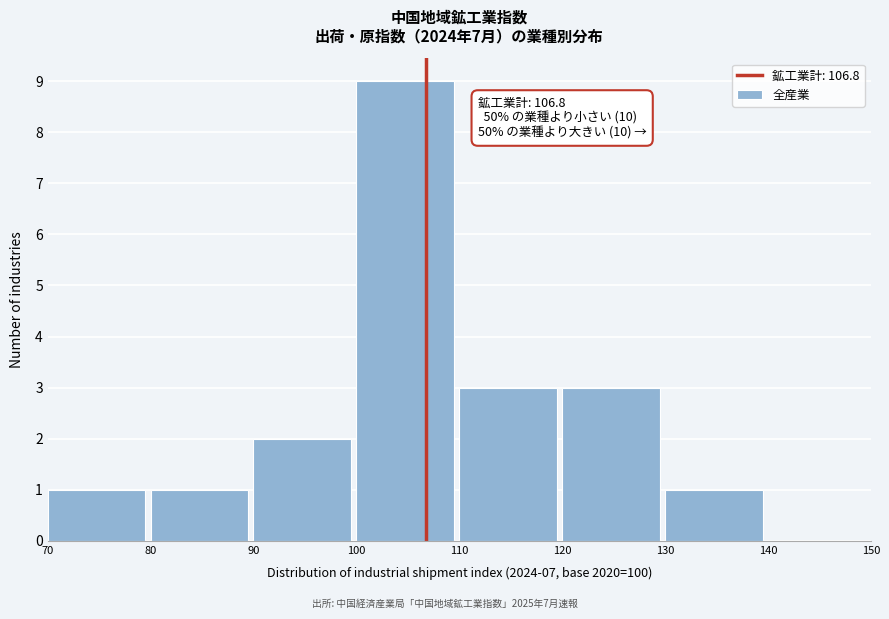

Which range on the x-axis has the tallest bar?

100 to 110